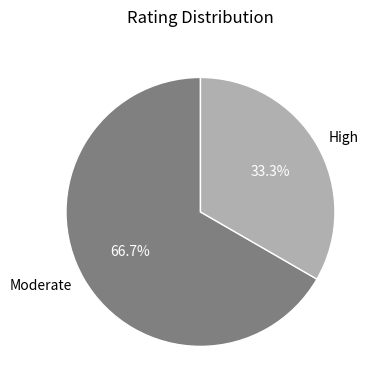

Which has a higher value, Moderate or High?

Moderate